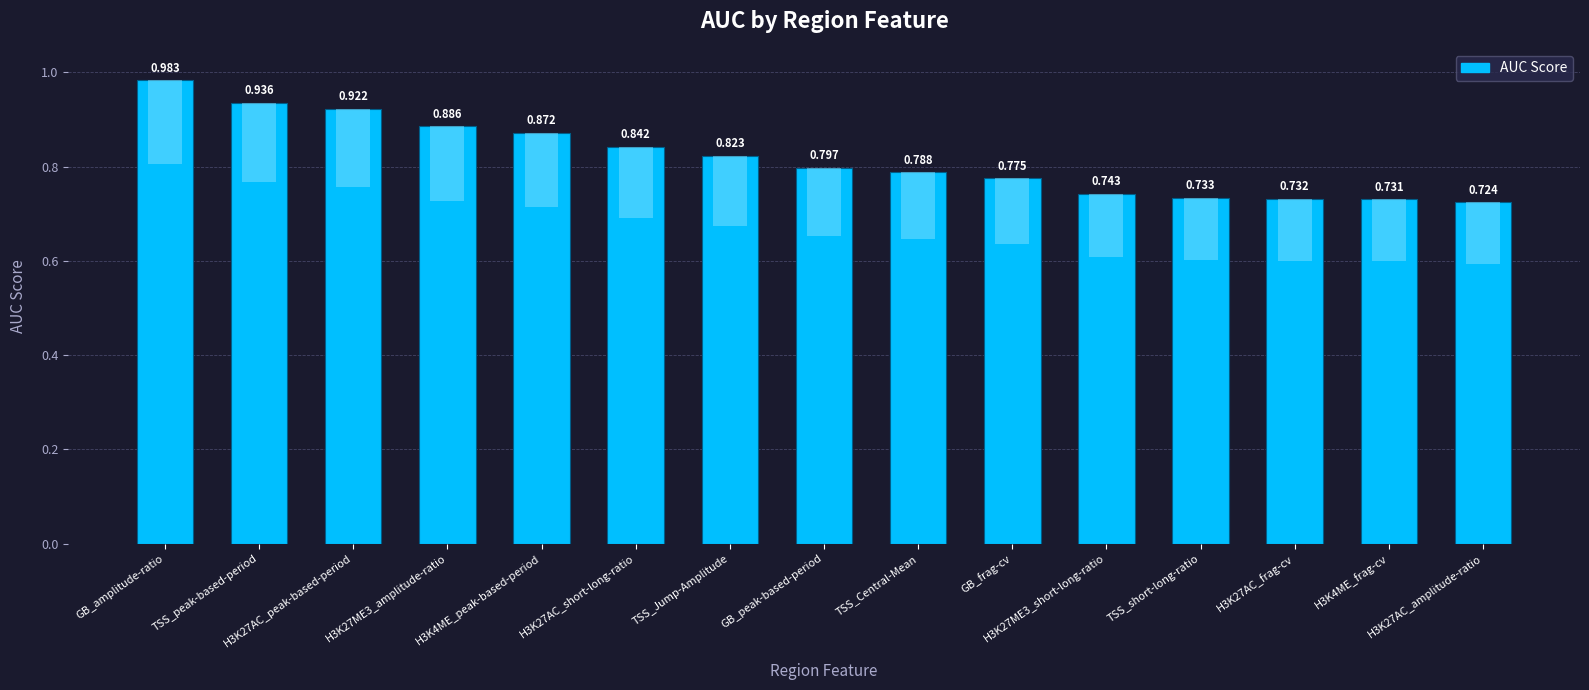

Are the bars horizontal?

No